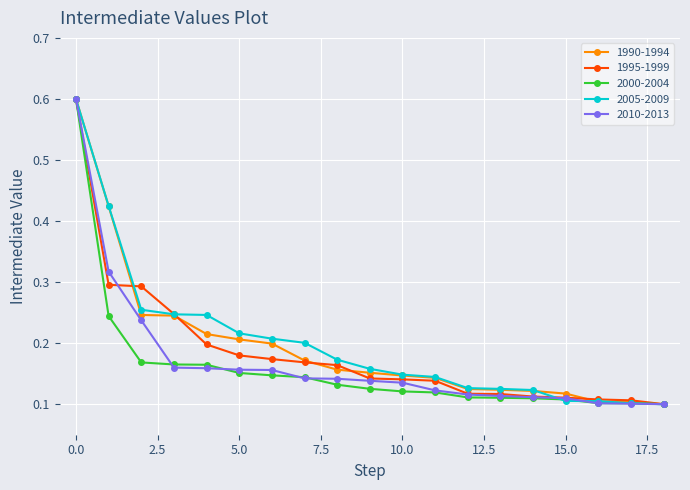

At how many categories does at least one series exceed 0?

19